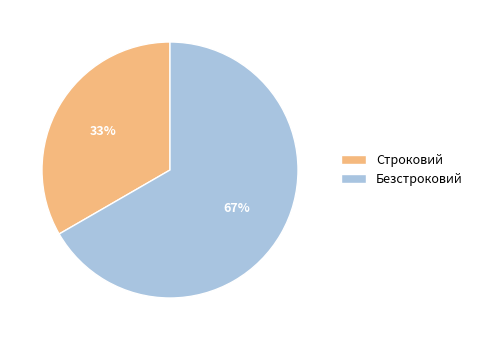

How many slices are in this pie chart?

2